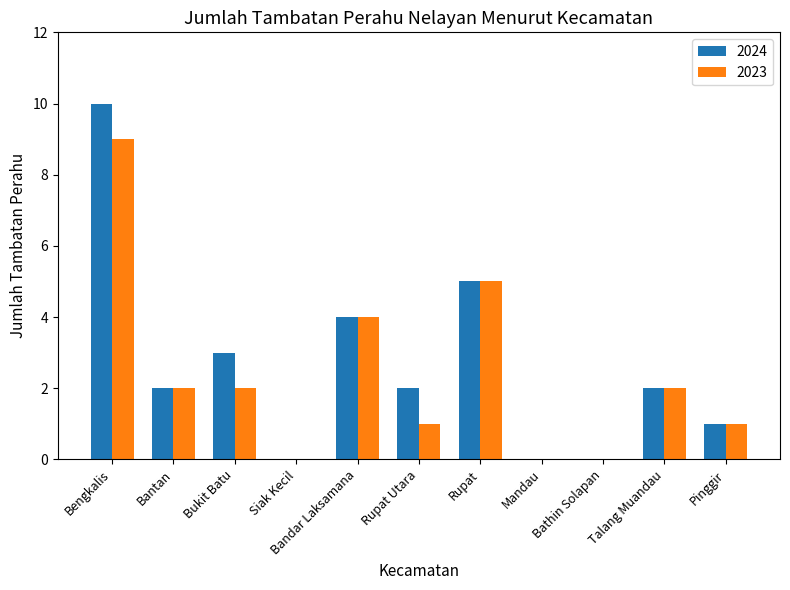

Which category has the highest value in the 2024 series?

Bengkalis